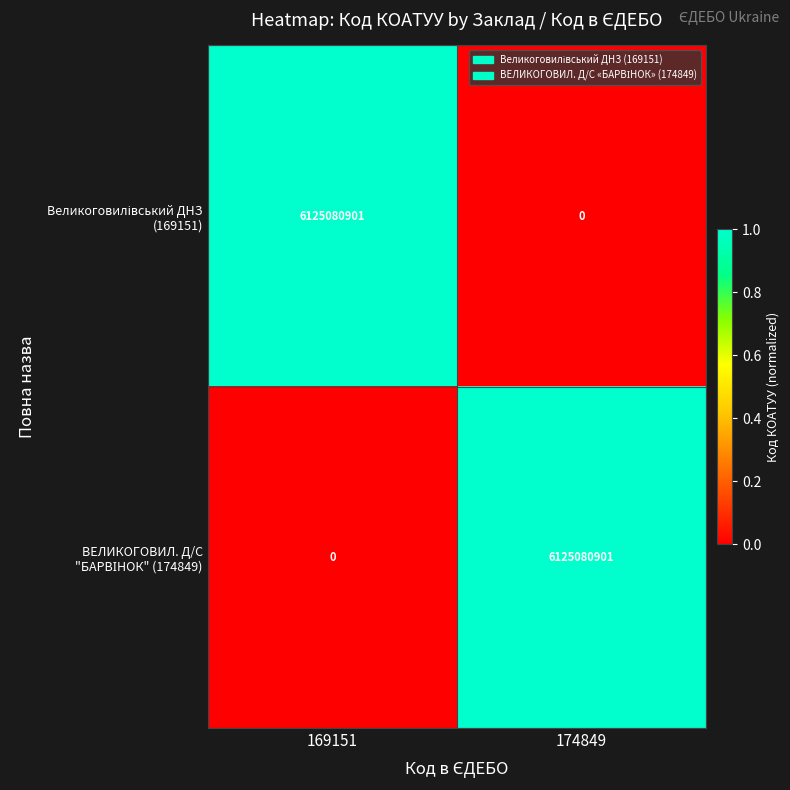

What is the difference between the highest and lowest values at 169151?

6125080901